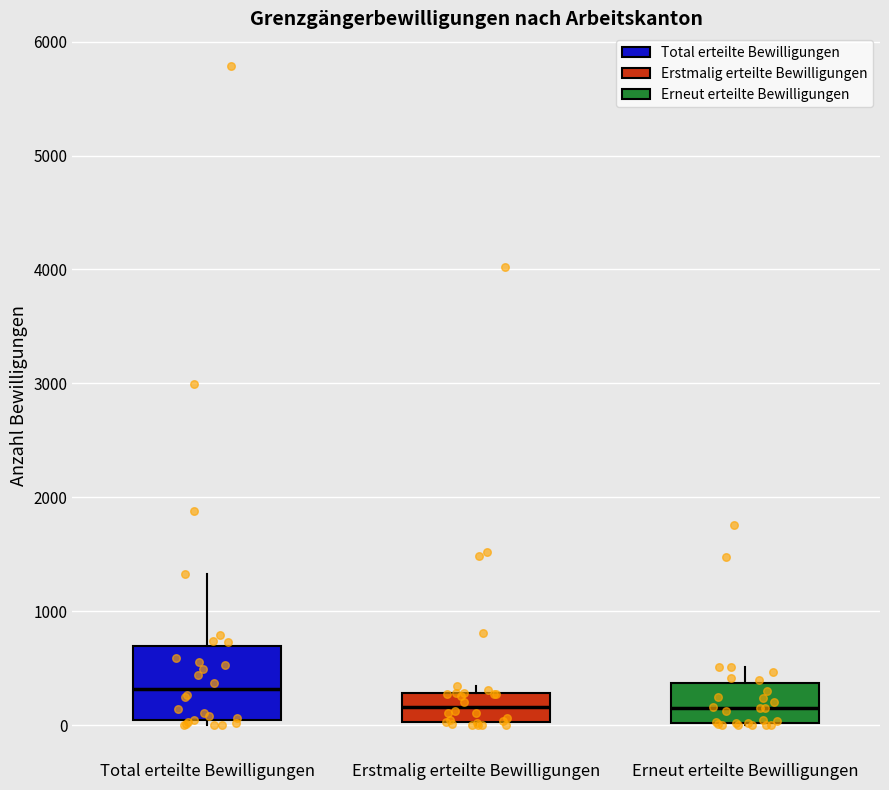

Reading left to right, read every box against the y-axis: the position of its median line, the range the box covers, and the ends of its whiskers. The values are not printed on the chart, so give them approximately, as read against the axis.

Total erteilte Bewilligungen: median 300, box 0 to 700, whiskers 0 (just below the box's lower edge) to 1300
Erstmalig erteilte Bewilligungen: median 200, box 0 to 300, whiskers 0 to 300 (just above the box's upper edge)
Erneut erteilte Bewilligungen: median 200, box 0 to 400, whiskers 0 to 500